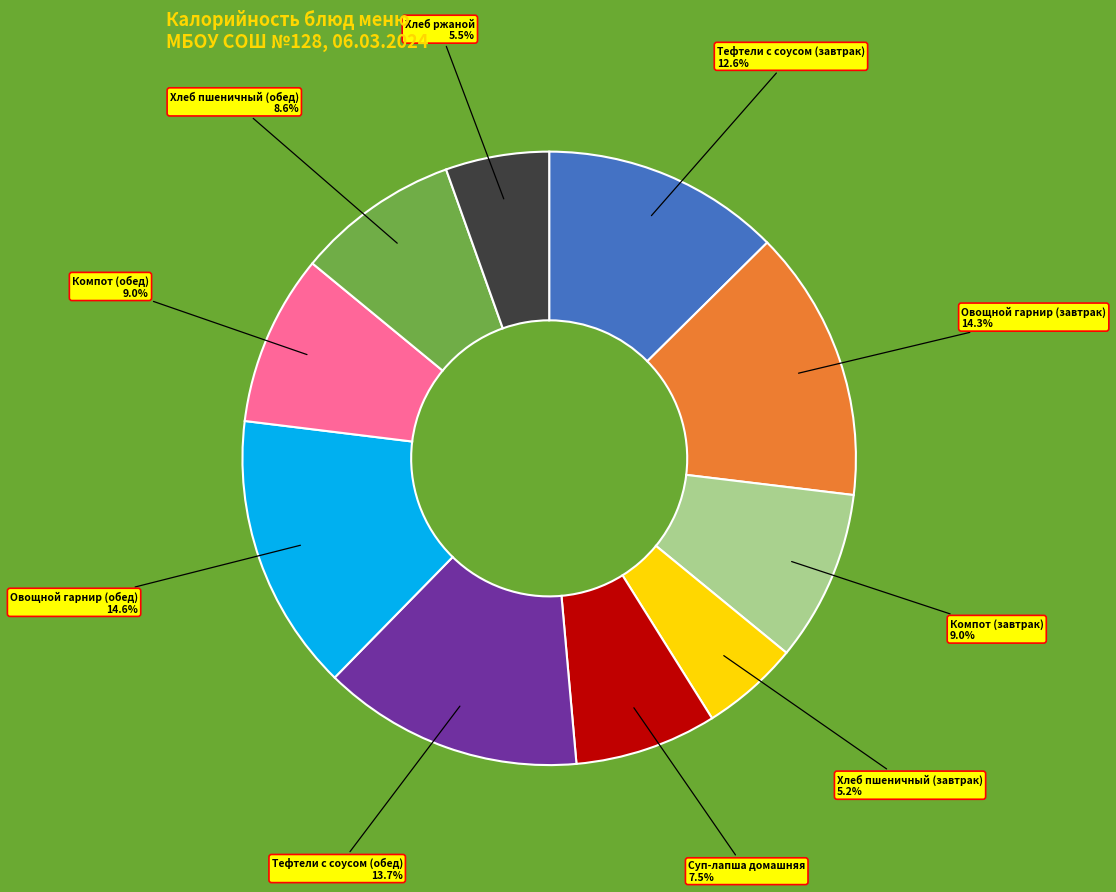

Is there a majority slice in this chart?

No